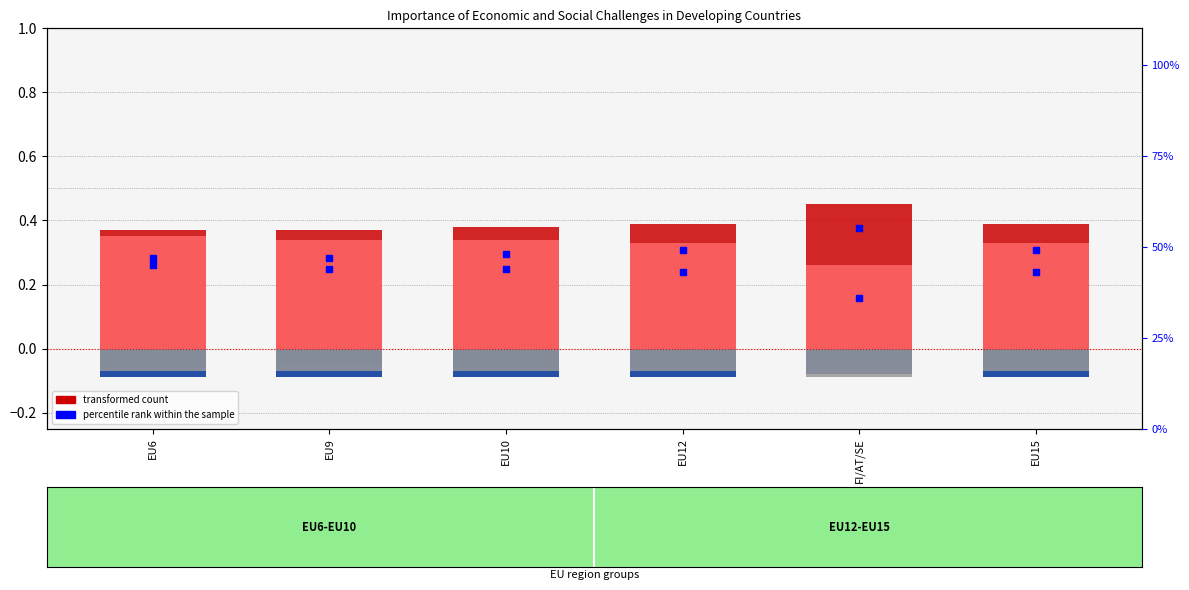

At how many categories does at least one series exceed 25?

6